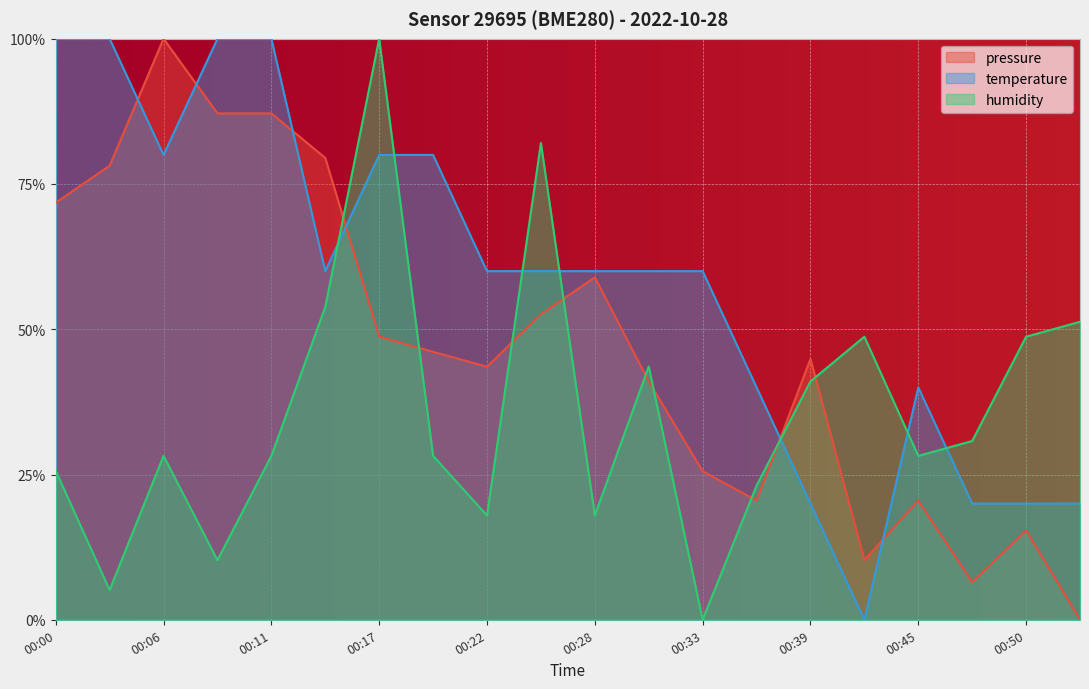

What is the value of the humidity point at the 14th from the left?

0.2